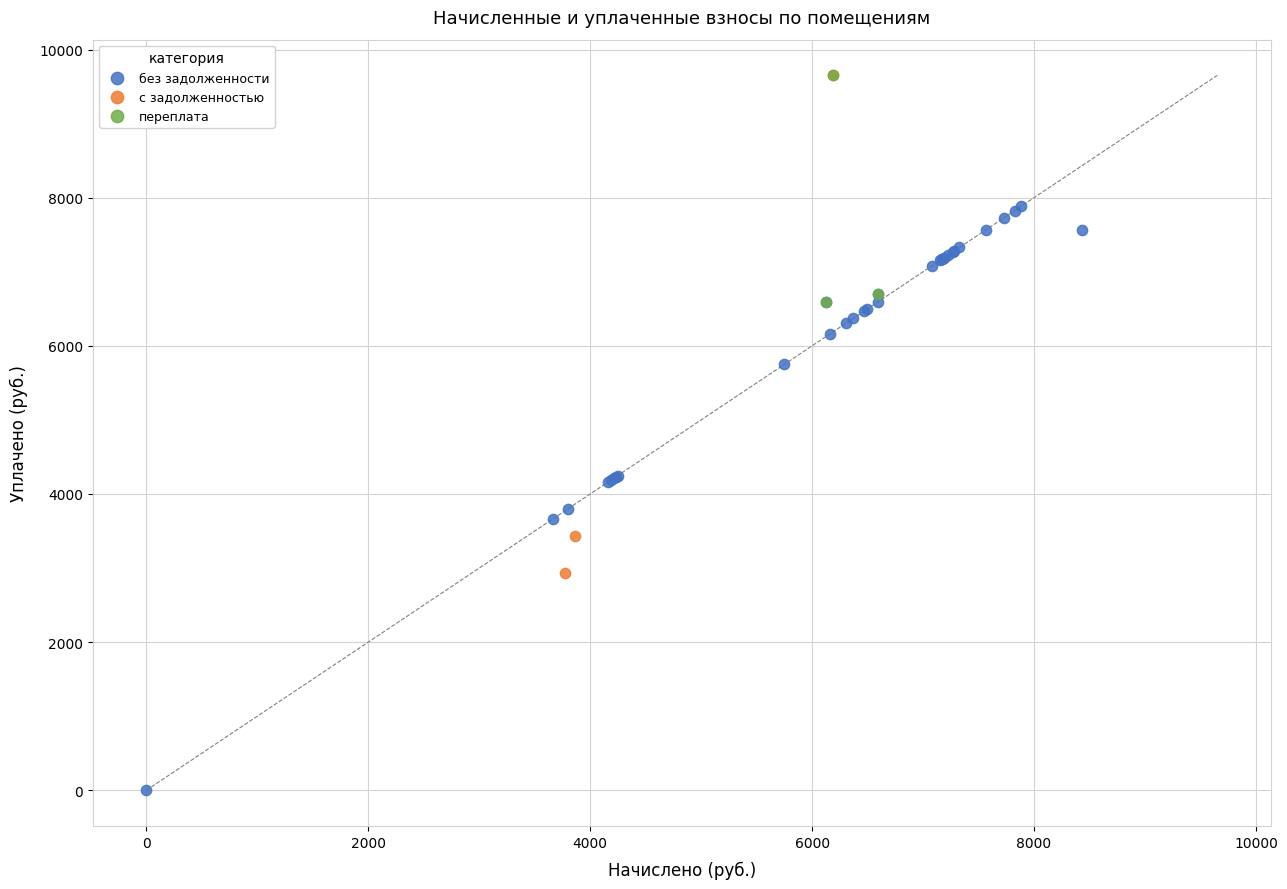

Which series has the widest spread of Y values?

без задолженности